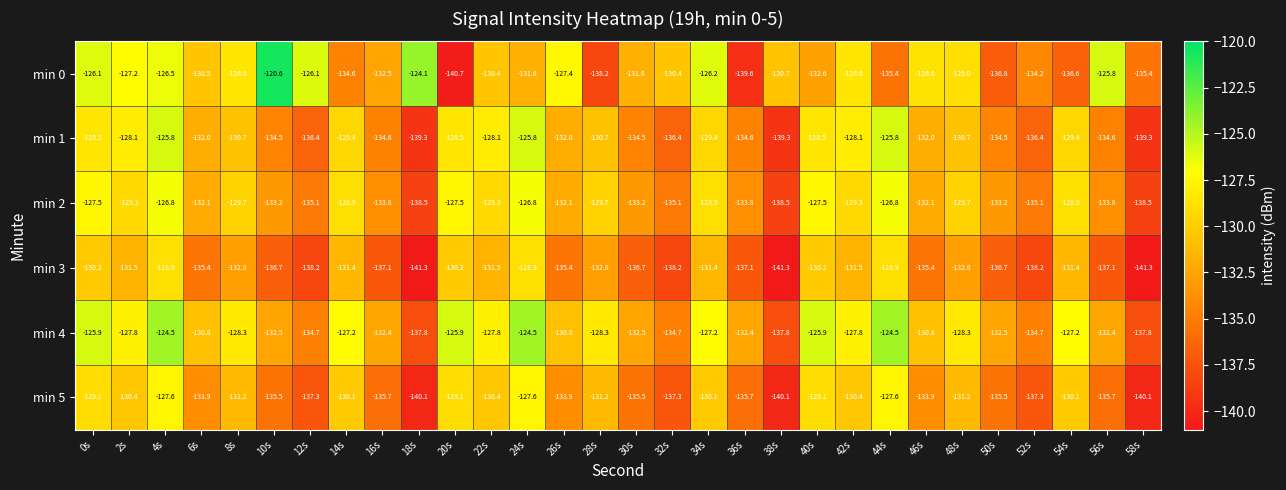

Between 24s and 56s, which series saw the biggest shift?

min 1